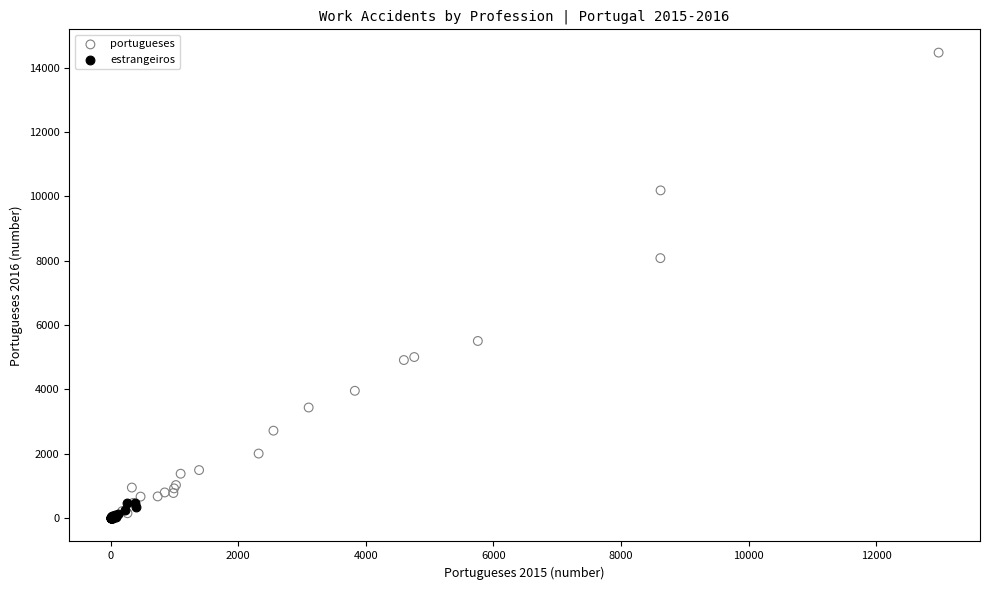

Which series reaches the maximum Y coordinate?

portugueses